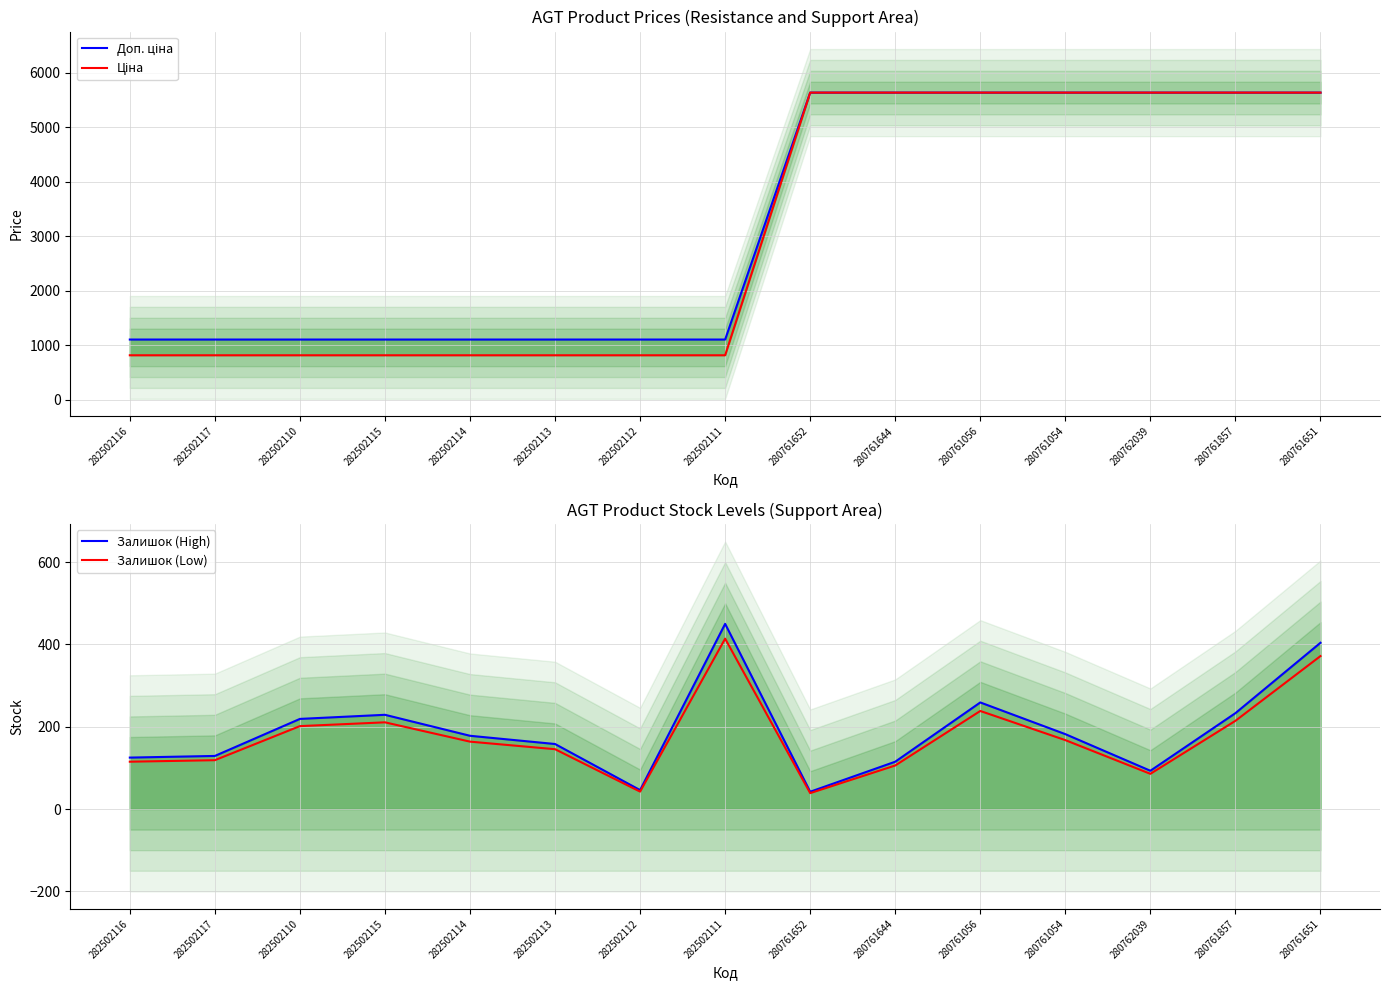

What is the value of the Ціна point at the 4th from the left?

813.0